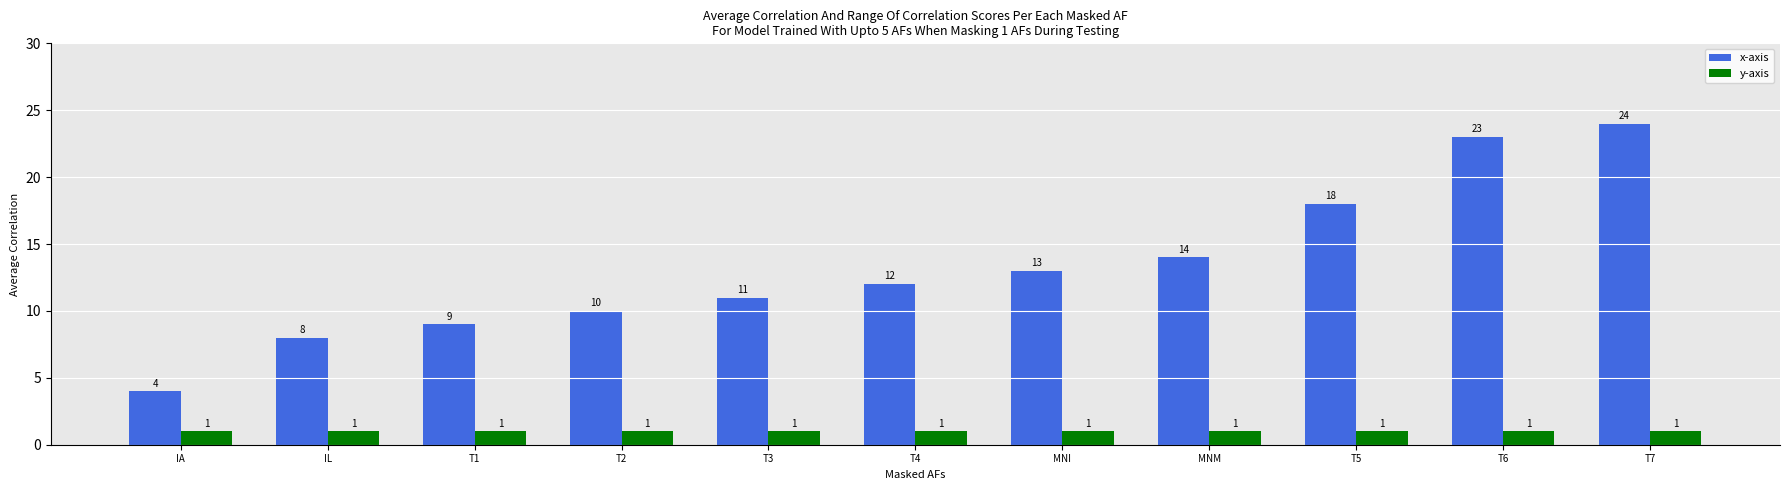

Which series changed the most between T3 and T4?

x-axis